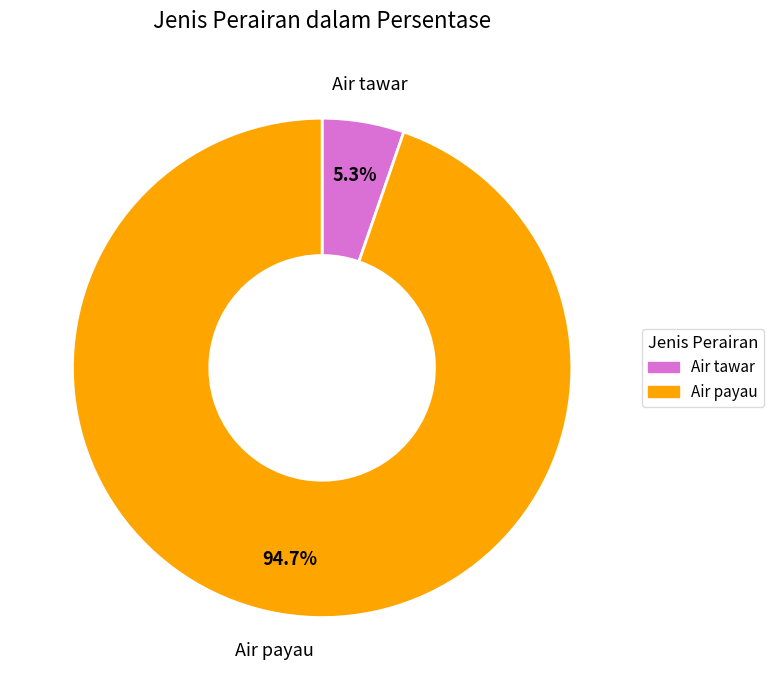

How many segments does this pie chart have?

2